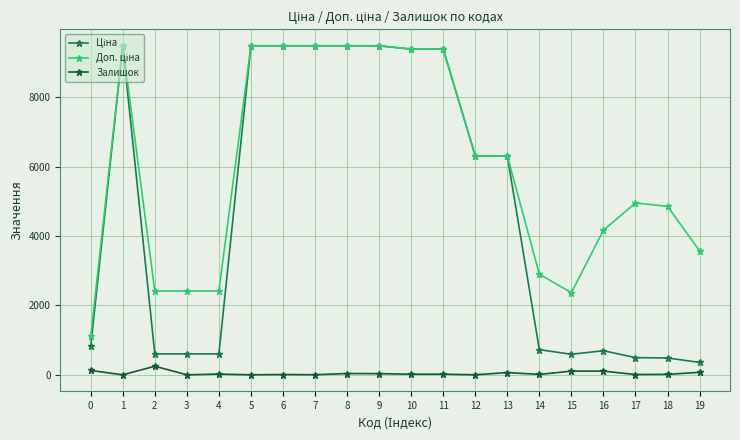

What is the total value across all series at 2?

3265.6